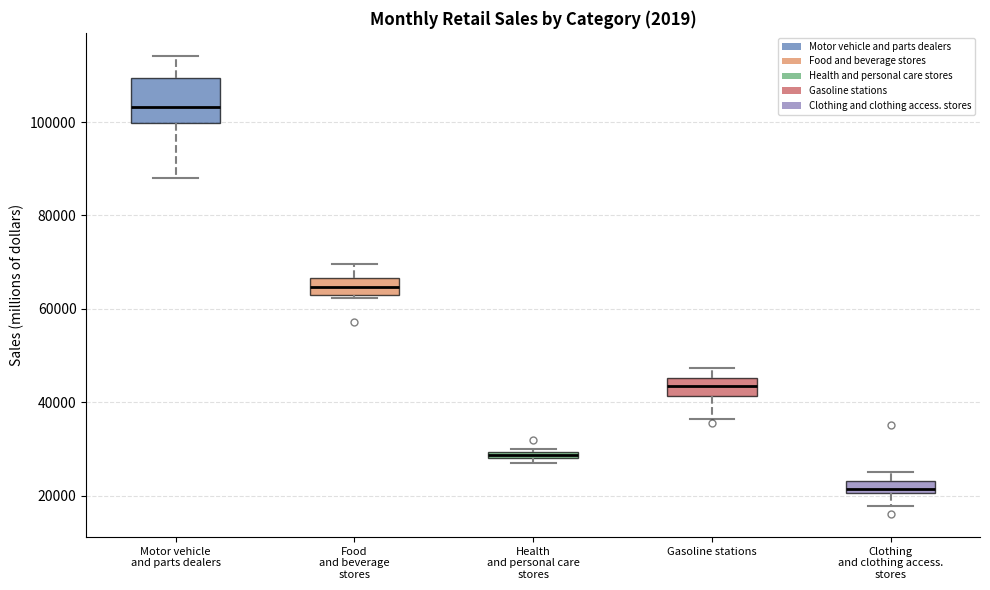

Which box has the lowest median line?

Clothing and clothing access. stores